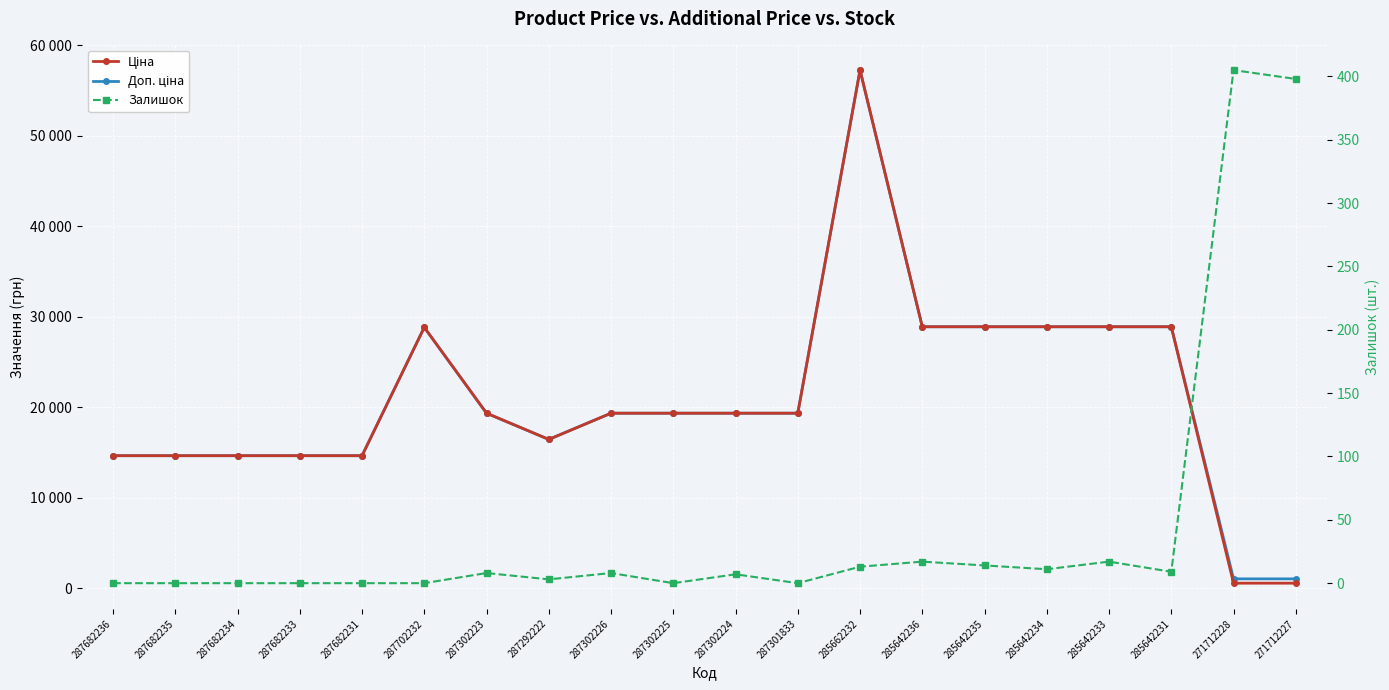

Which series has the largest total across all categories?

Доп. ціна